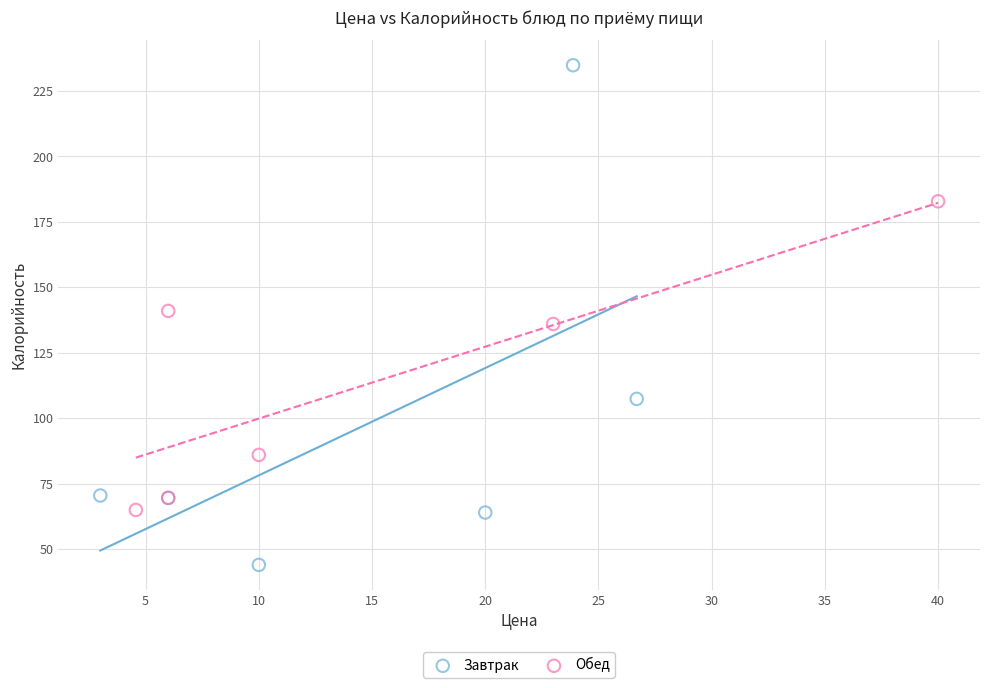

Which series reaches the maximum Y coordinate?

Завтрак